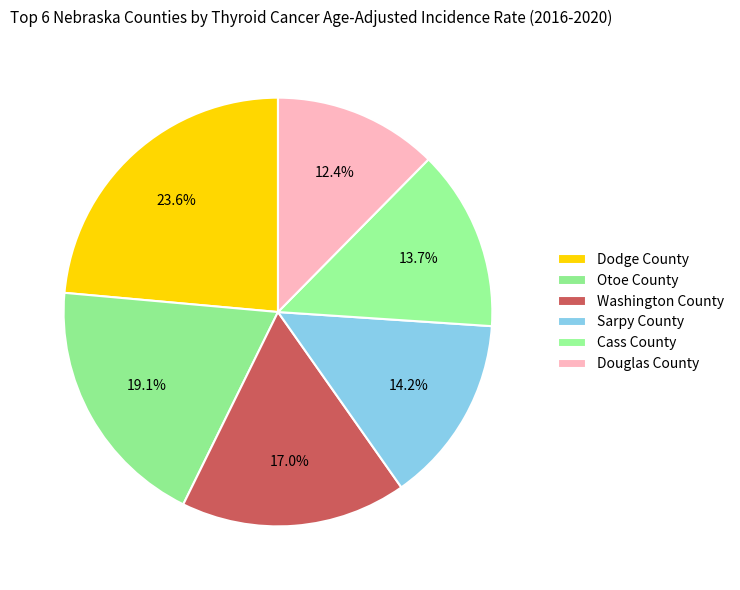

To the nearest percent, what is the difference between the largest and smallest slice percentages?

11%